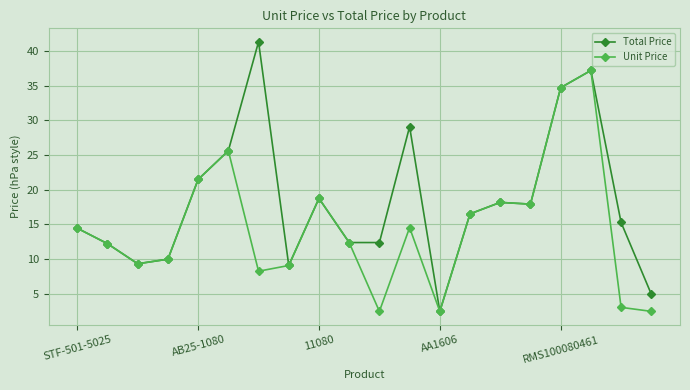

In Unit Price, how many points are lower than both neighbors (excluding endpoints)?

5